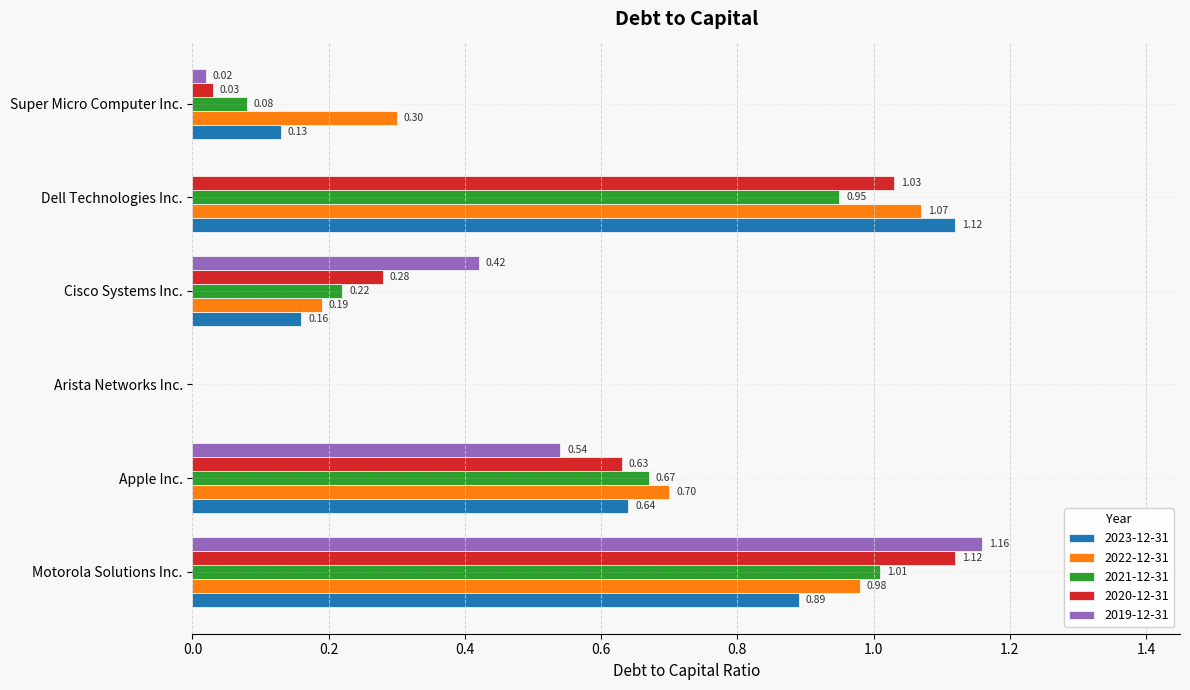

How many values in 2020-12-31 are above zero?

5